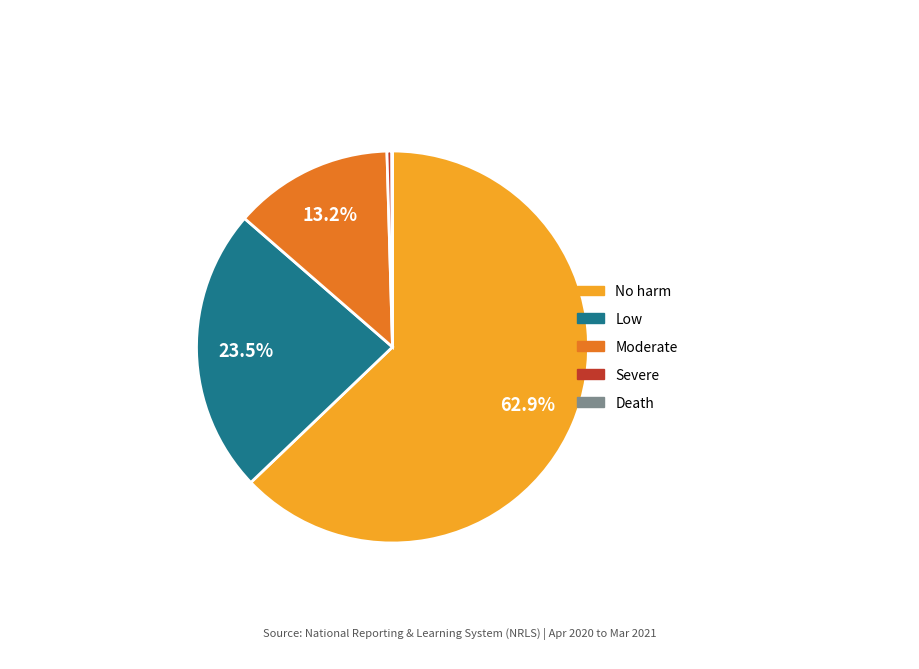

Does Low represent more than half of the total?

No